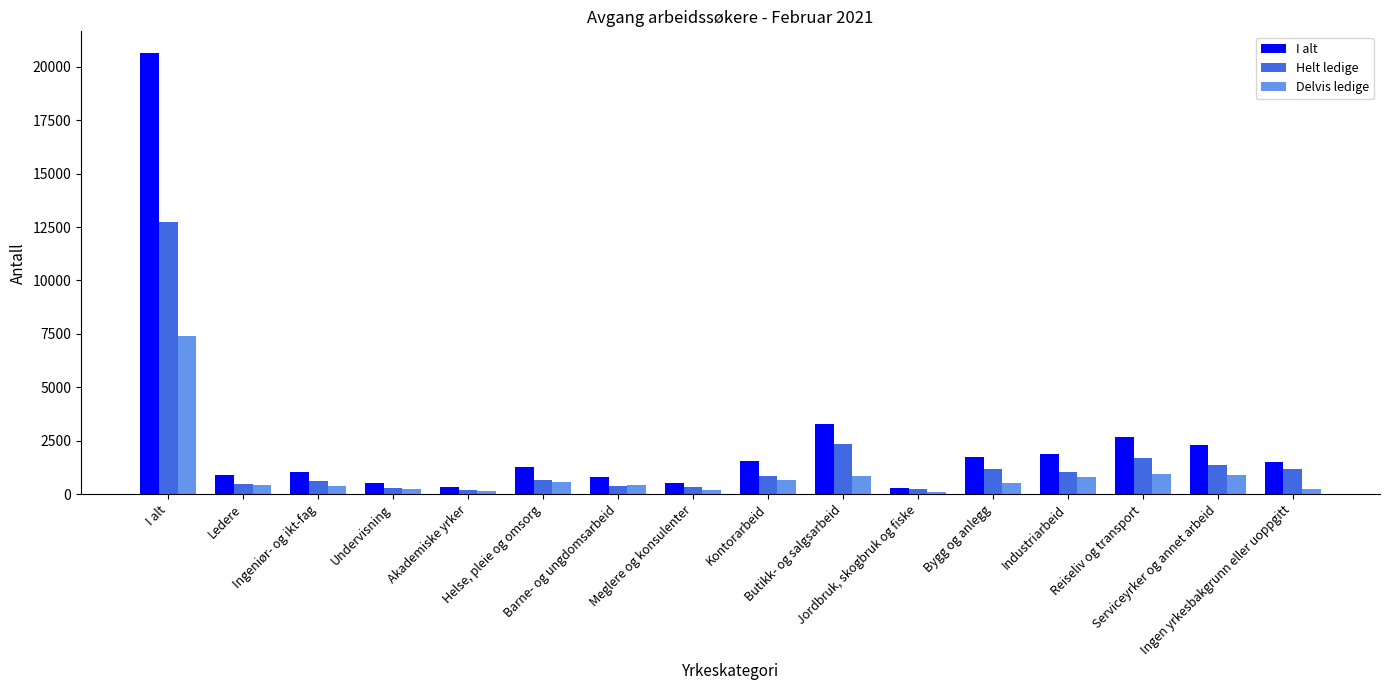

What is the spread (max minus min) of values at Meglere og konsulenter?

342